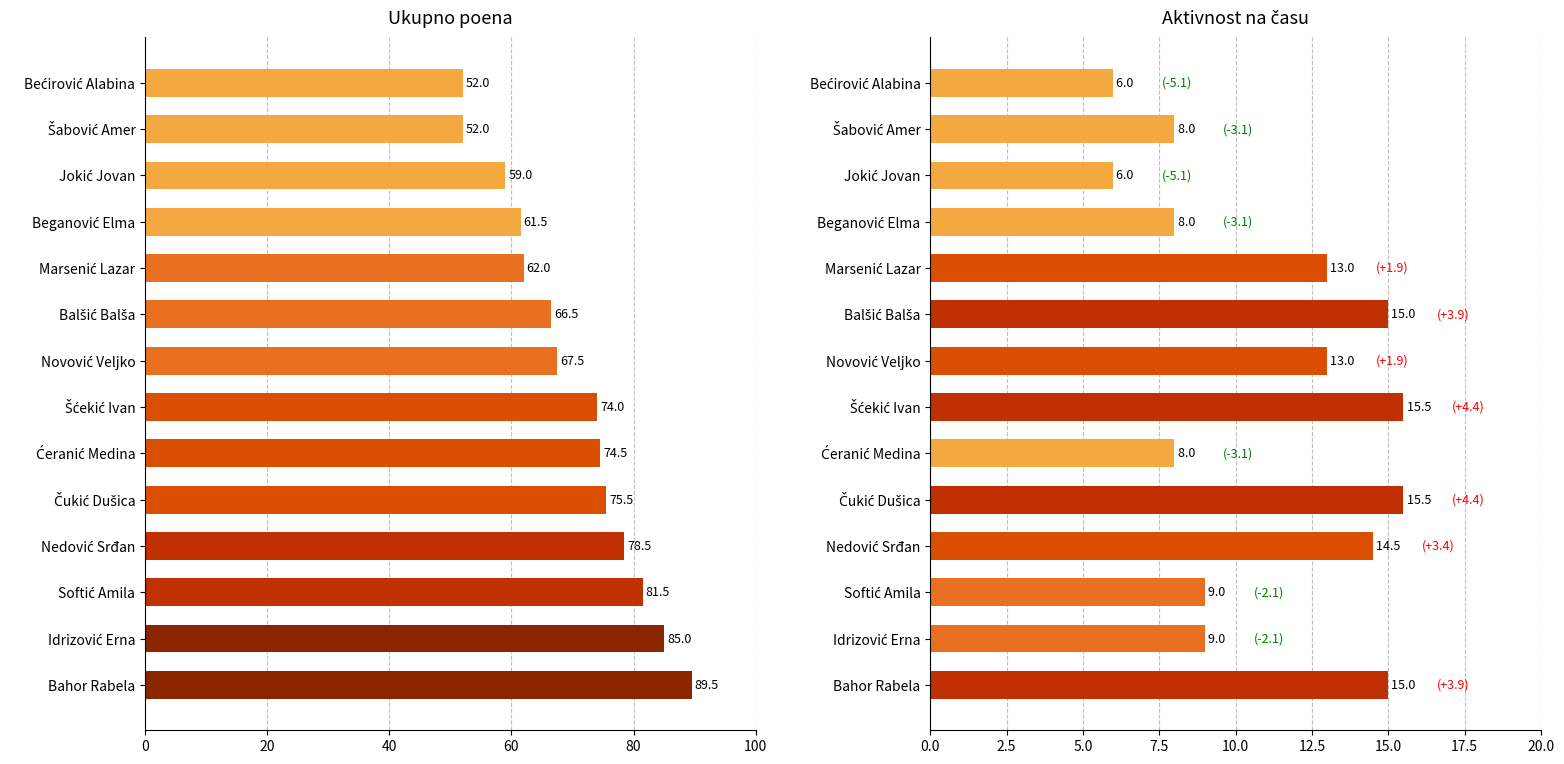

How many groups of bars are there?

14